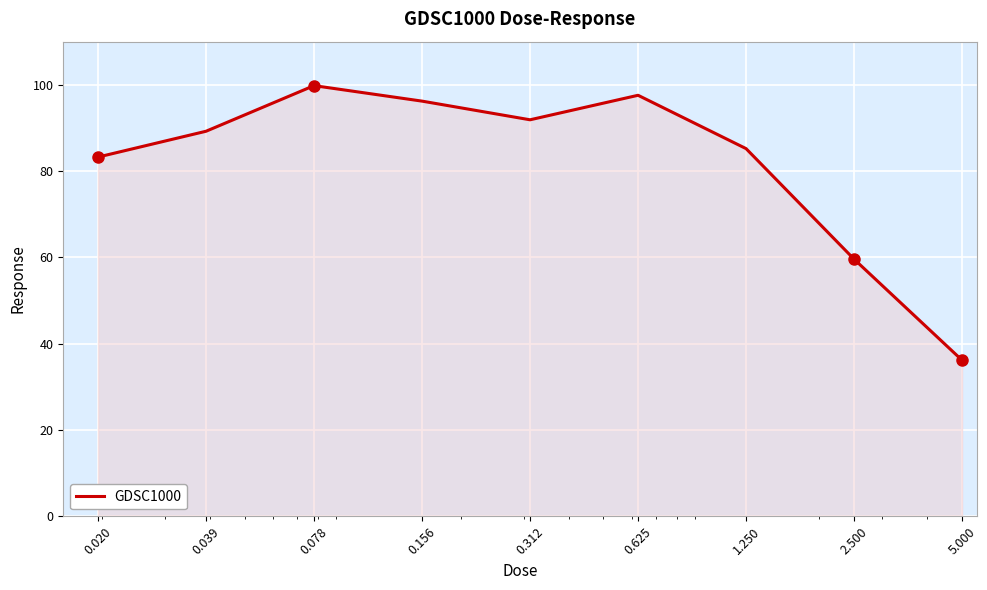

What is the greatest value displayed?

99.8